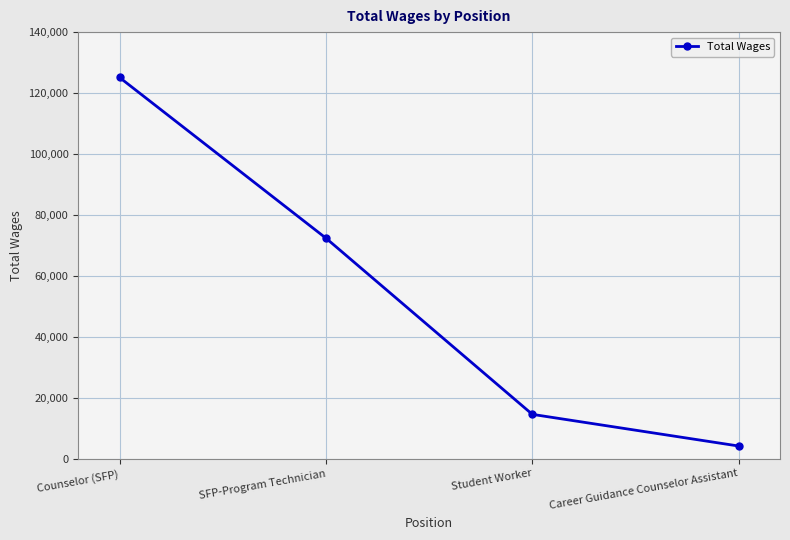

Where is the data nearest to the value 64634?

SFP-Program Technician